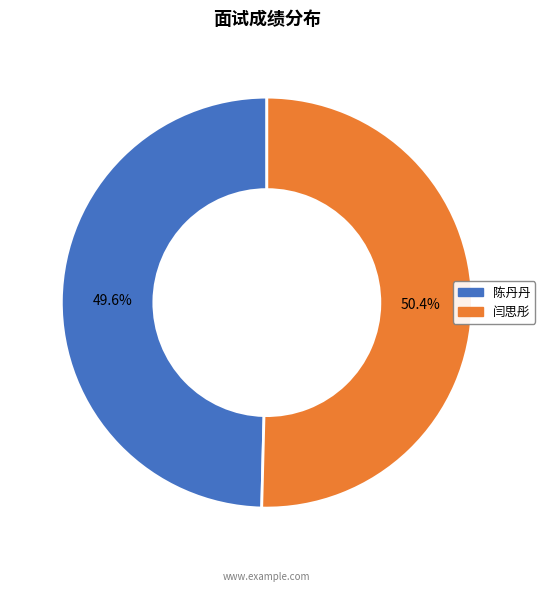

To the nearest percent, what percentage of the pie is 闫思彤?

50%